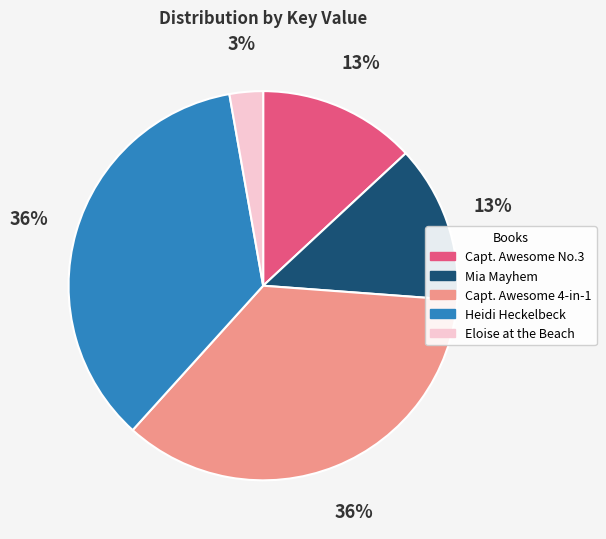

Is there any slice that represents more than half of the pie?

No